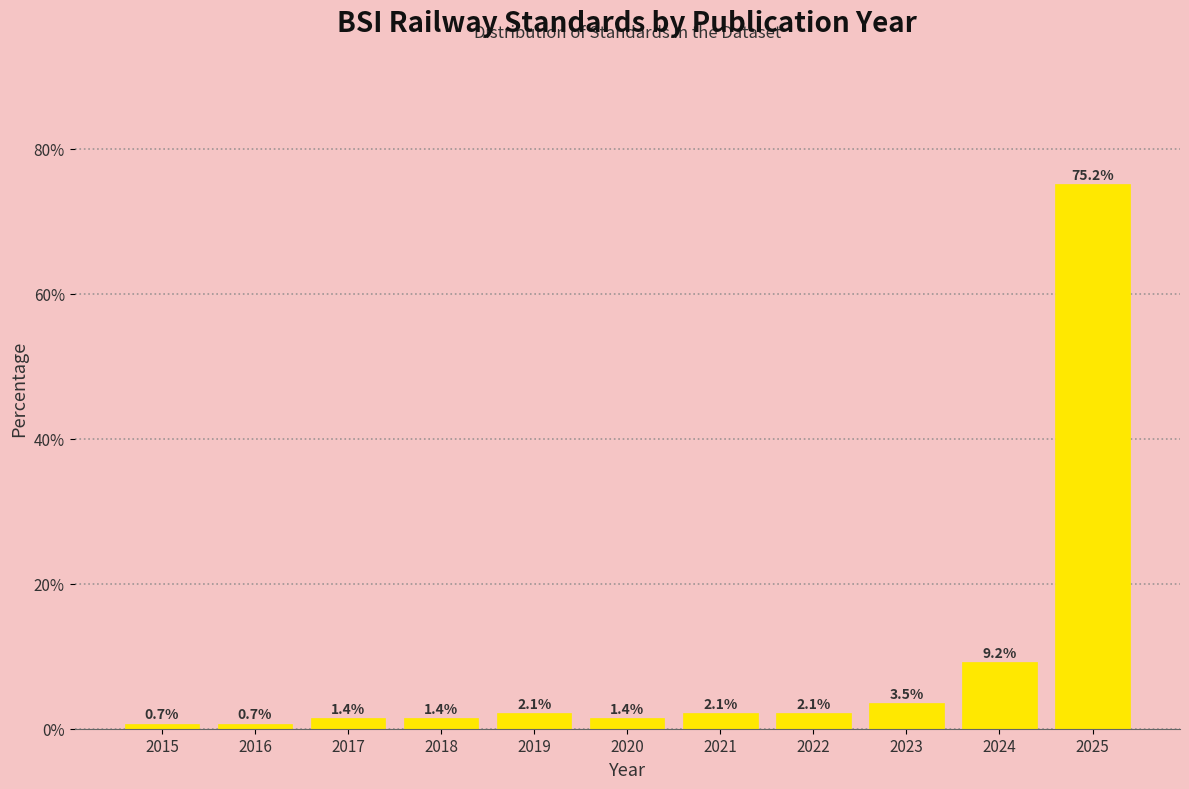

Reading right to left, list all the values displayed in this chart.

2025=75.2	2024=9.2	2023=3.5	2022=2.1	2021=2.1	2020=1.4	2019=2.1	2018=1.4	2017=1.4	2016=0.7	2015=0.7